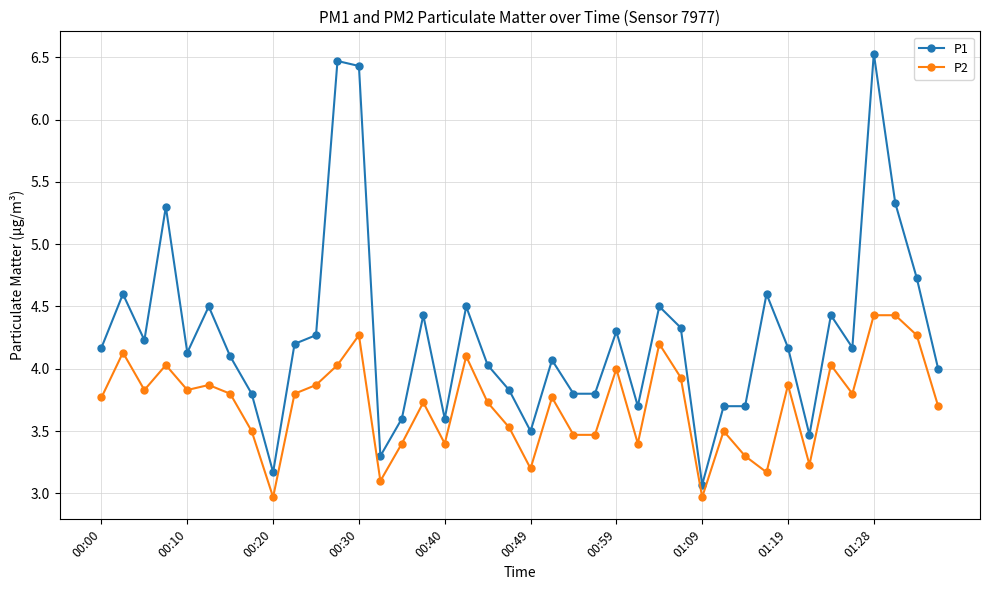

What is the value of the P2 point at the 21st from the left?

3.2